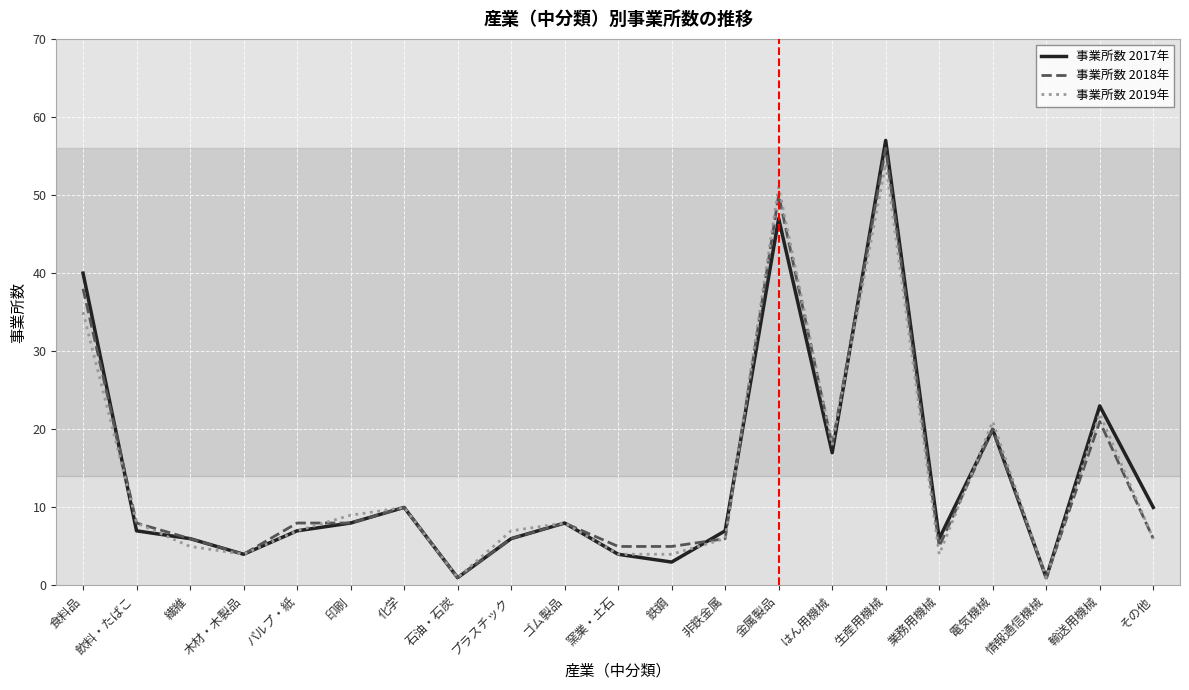

Between 窯業・土石 and はん用機械, which series saw the biggest shift?

事業所数 2019年